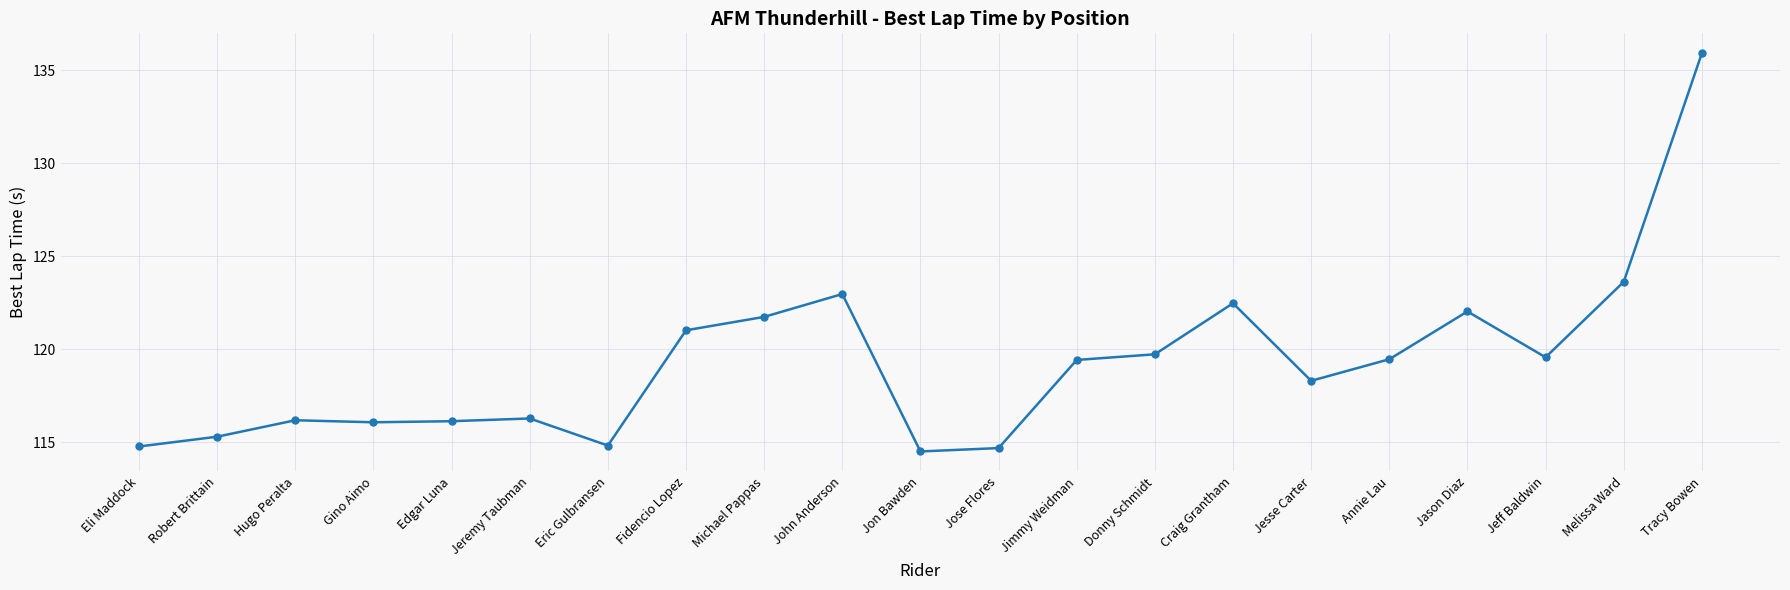

What is the minimum value shown in the chart?

114.5